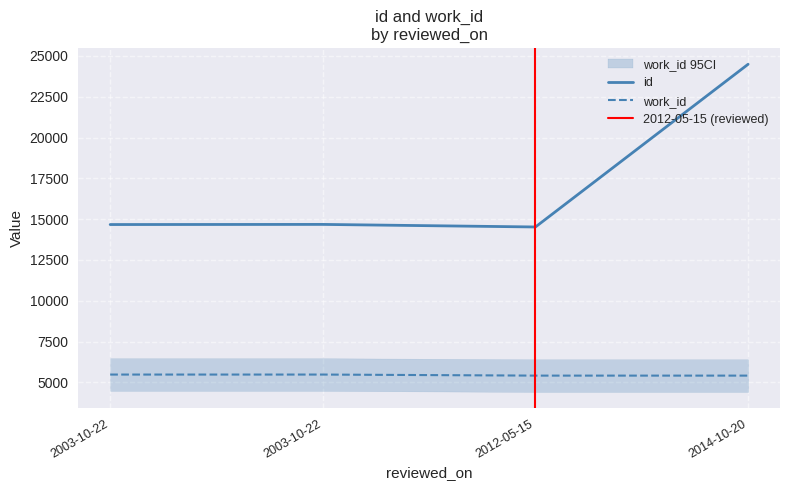

Where is id nearest to the value 19505?

2003-10-22